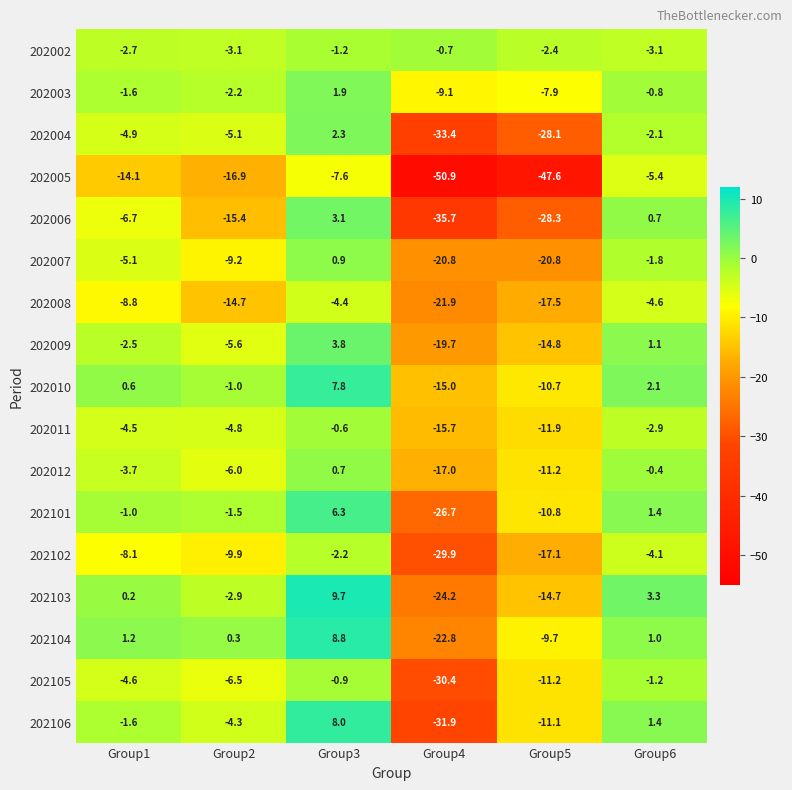

What is the greatest value displayed?

9.7